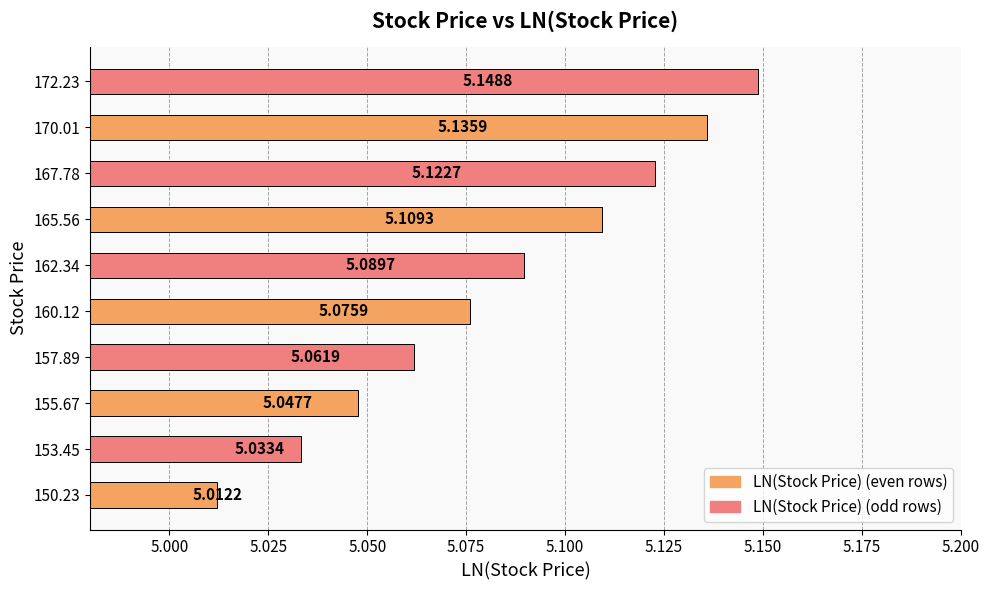

What is the ratio of the value at 162.34 to the value at 153.45?

1.0